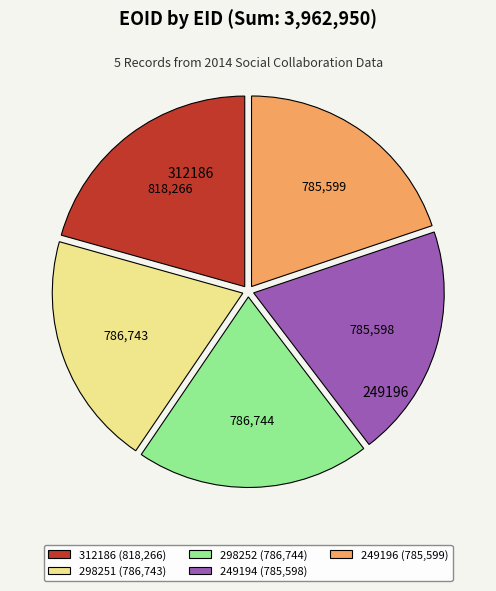

Does any single category account for the majority?

No